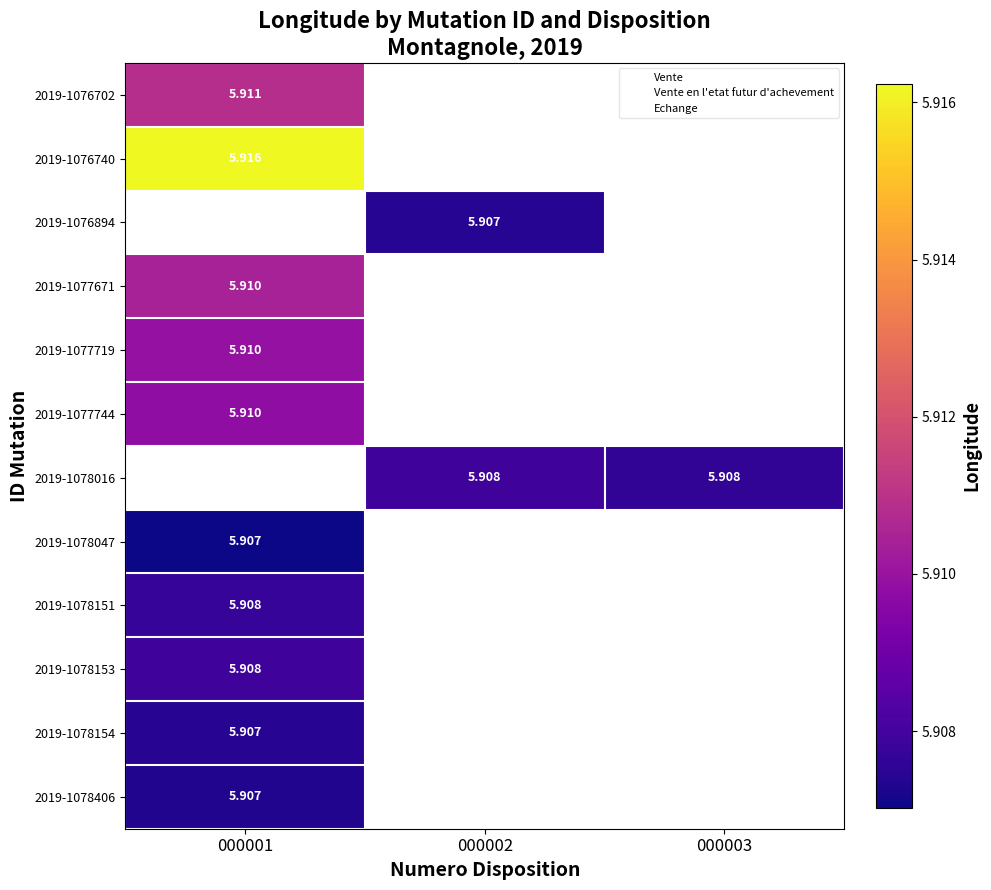

List the series in order of their peak value, highest first.

2019-1076740, 2019-1076702, 2019-1076894, 2019-1077671, 2019-1077719, 2019-1077744, 2019-1078016, 2019-1078153, 2019-1078151, 2019-1078154, 2019-1078406, 2019-1078047